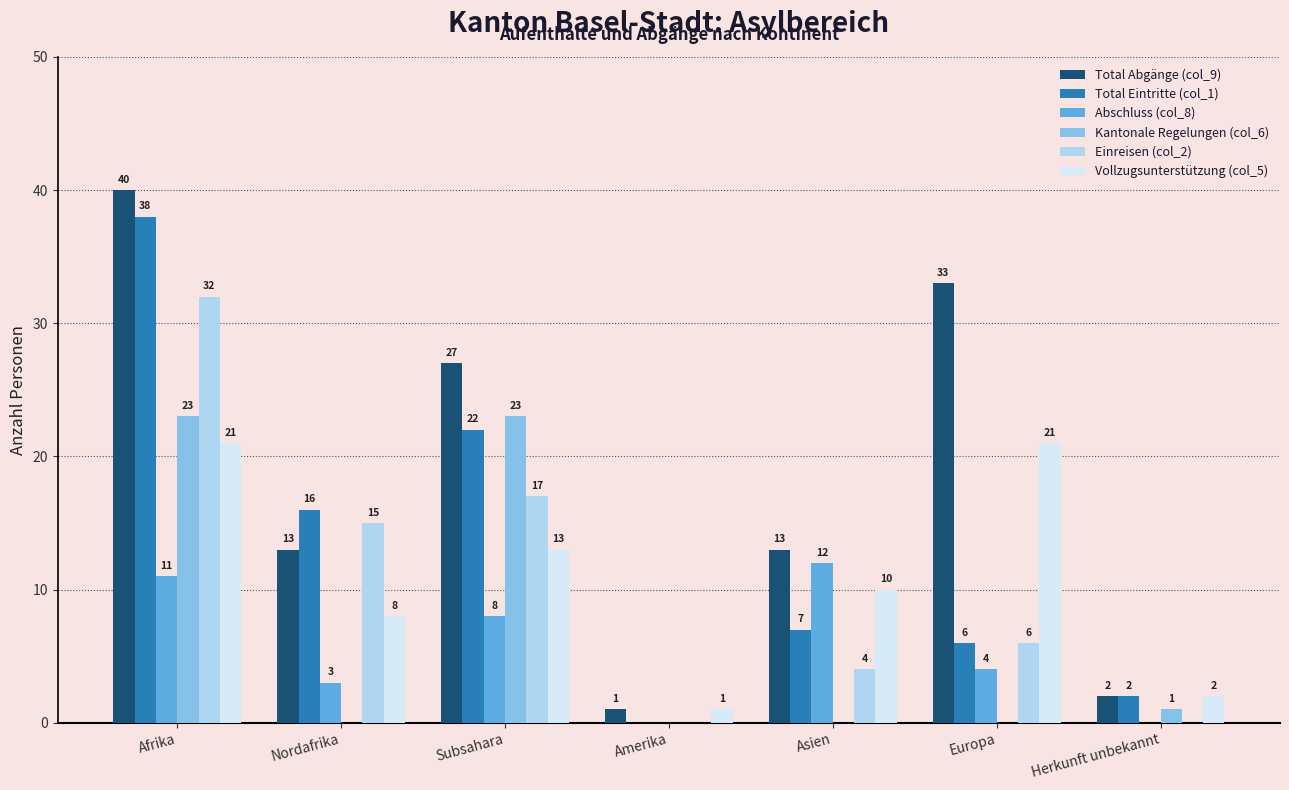

What is the total value across all series at Afrika?

165